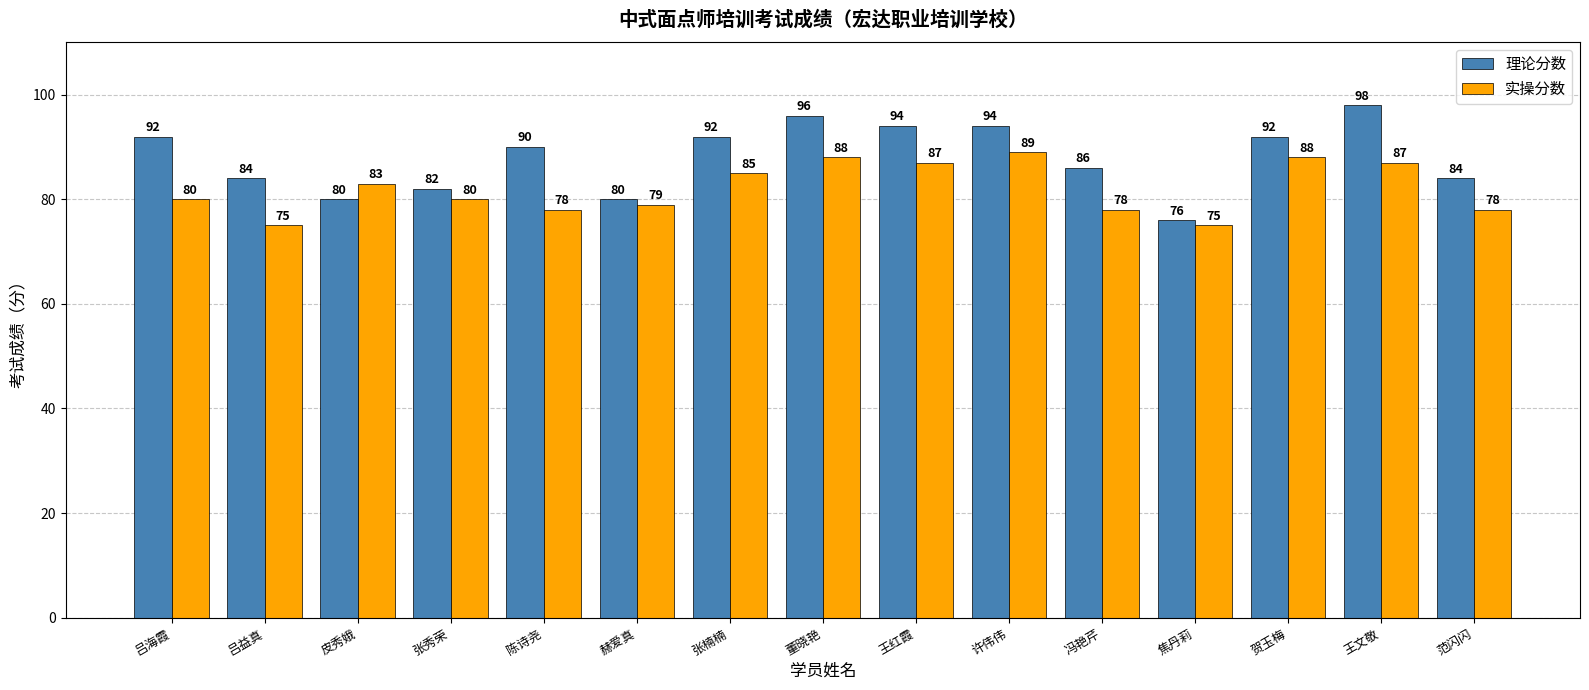

Which series has the largest total across all categories?

理论分数